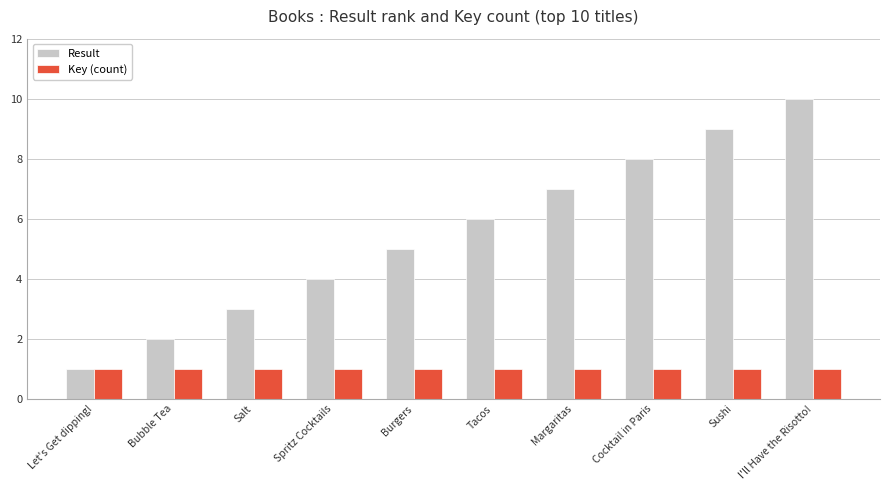

What is the difference between the maximum and minimum values in the Result series?

9